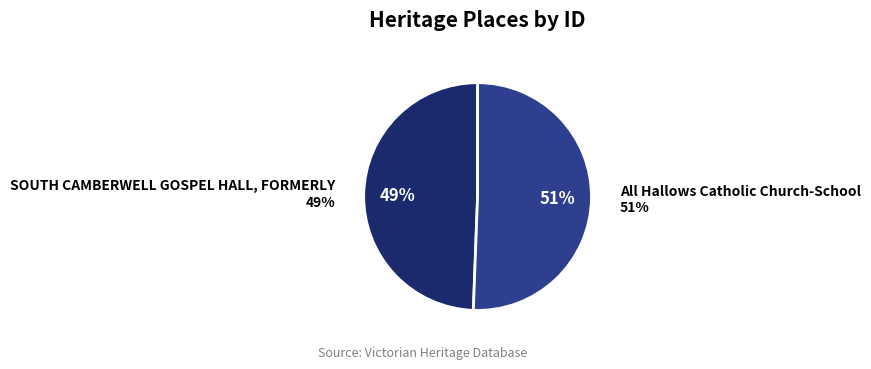

Is there any slice that represents more than half of the pie?

Yes